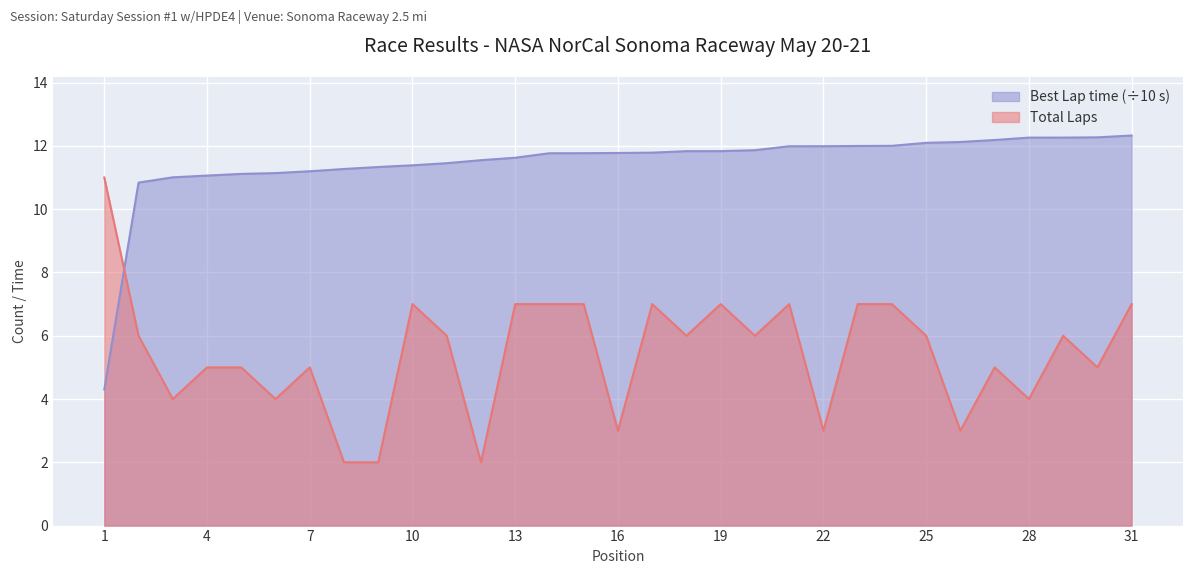

Is the value of Total Laps at 25 greater than the value of Best Lap time (s) at 1?

Yes